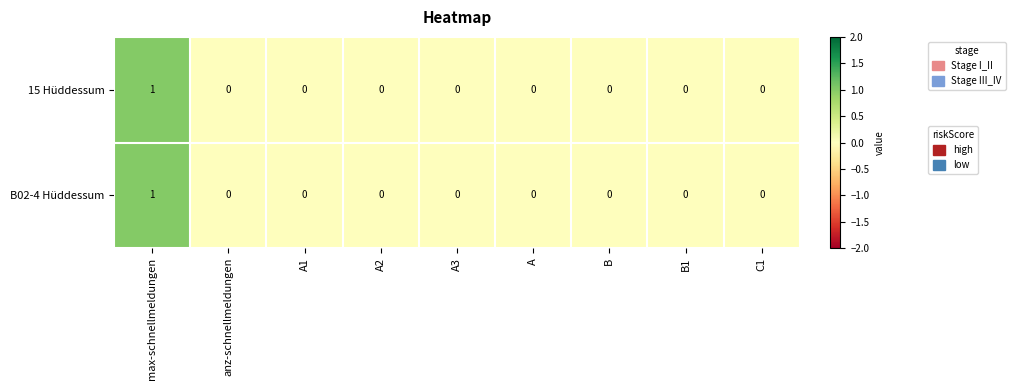

At which label does 15 Hüddessum reach its peak?

max-schnellmeldungen